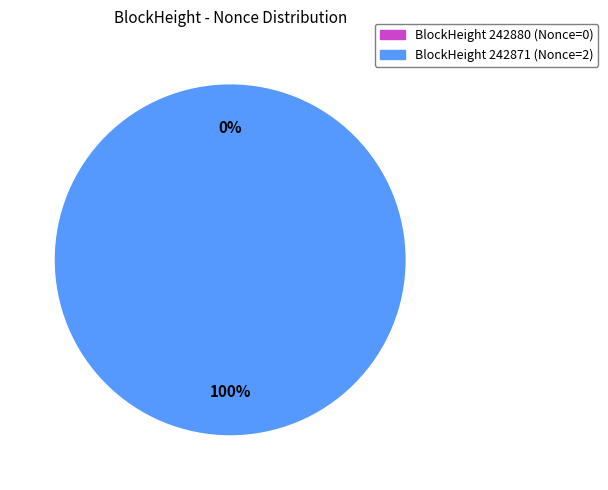

True or false: 242880 accounts for 5% of the total.

False